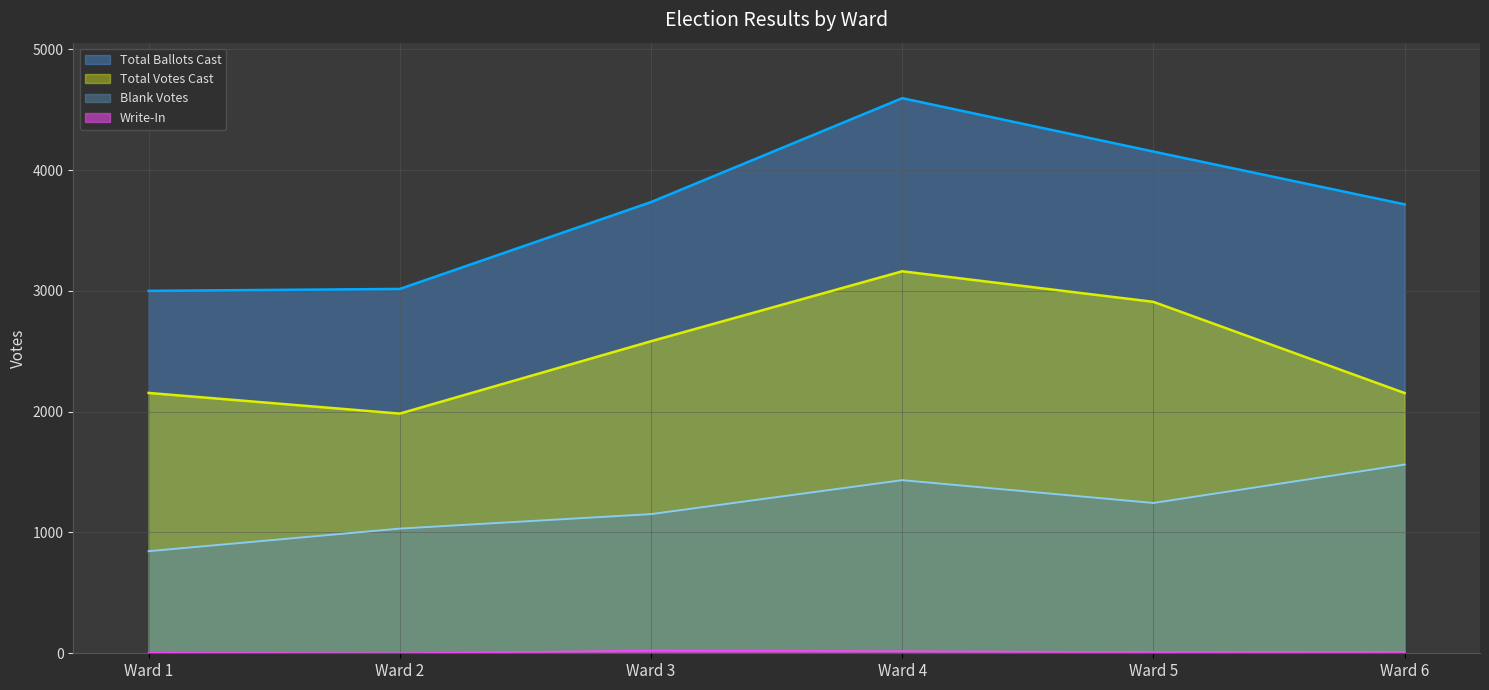

What is the difference between the second highest and second lowest values in the Write-In series?

13